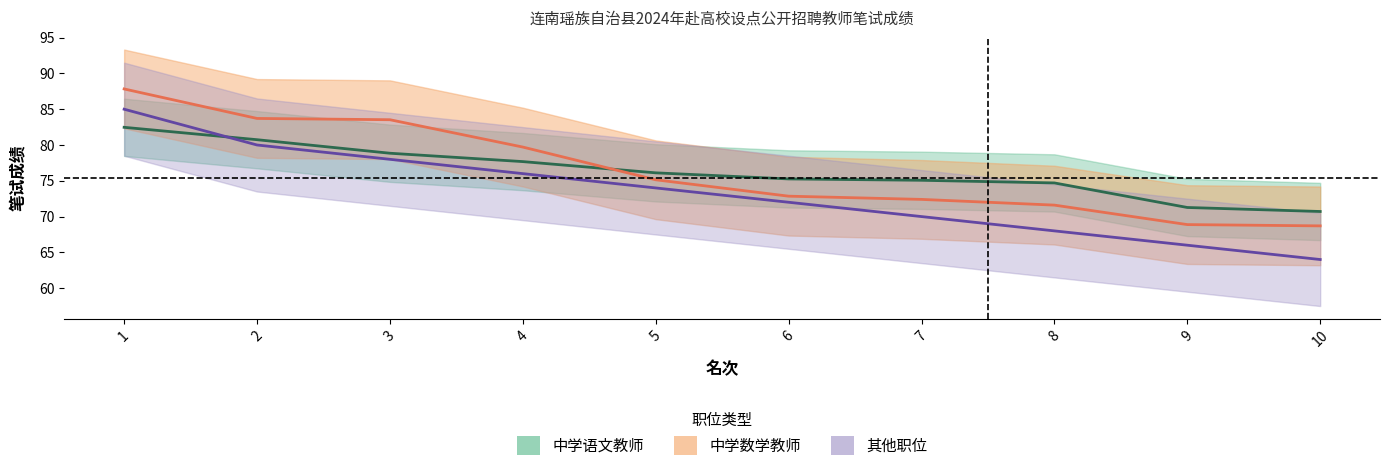

At which category does the chart reach its minimum across all series?

10